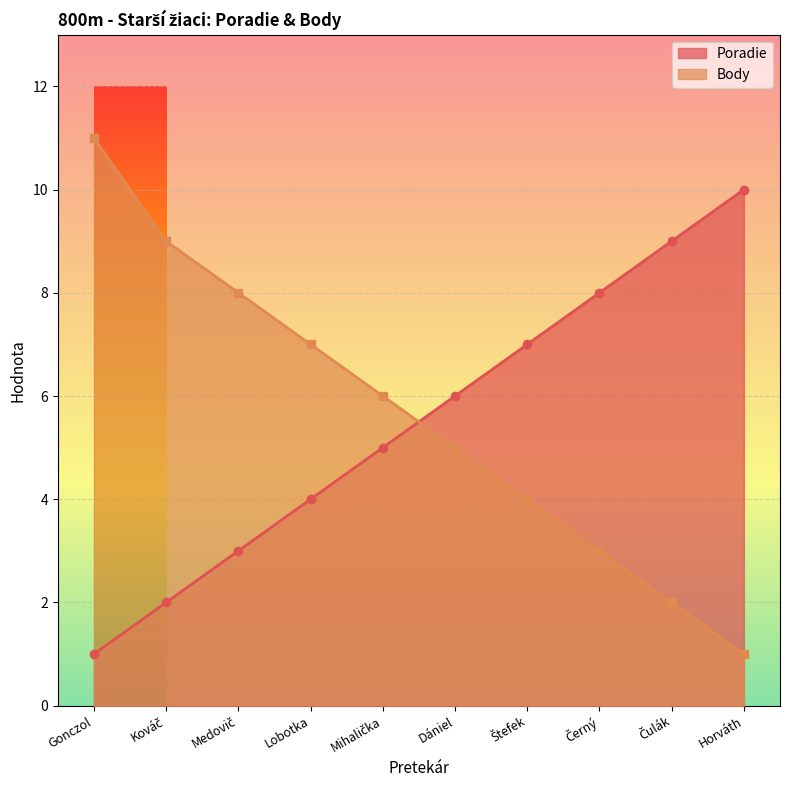

Rank the series at Čulák from lowest to highest value.

Body, Poradie